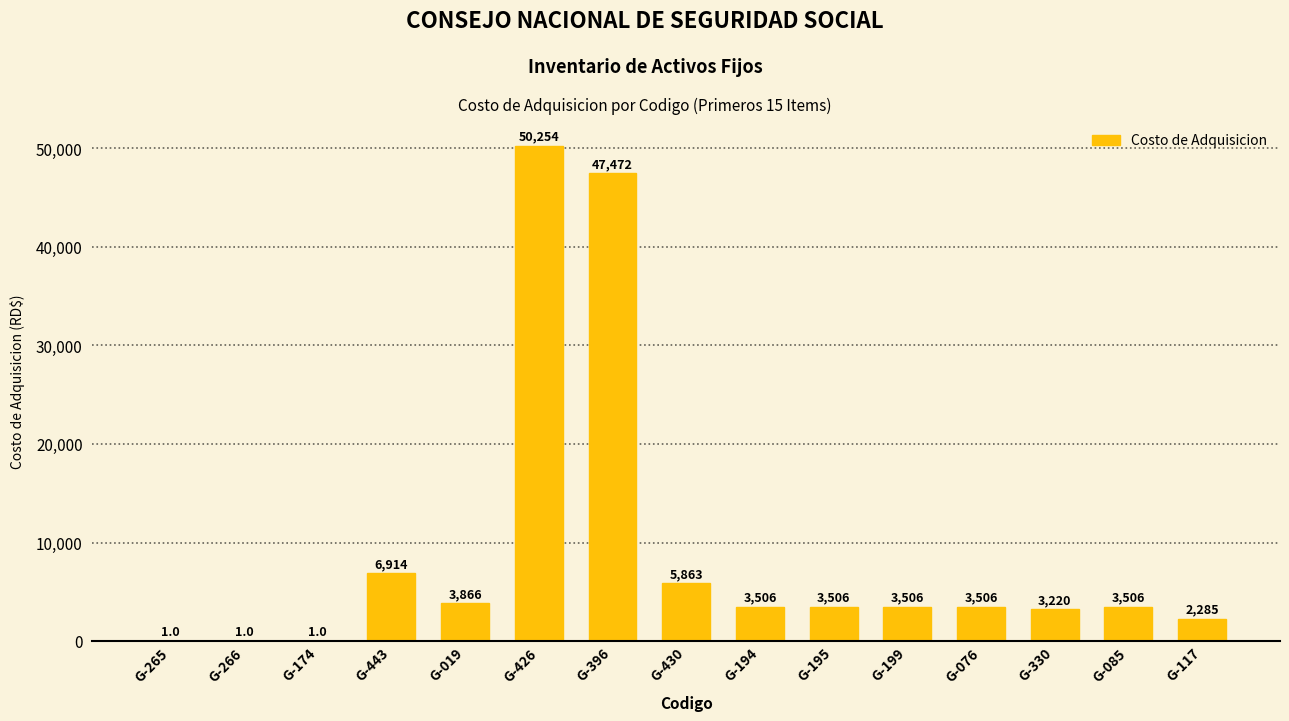

Is it true that the value at G-426 is 17456.3?

False